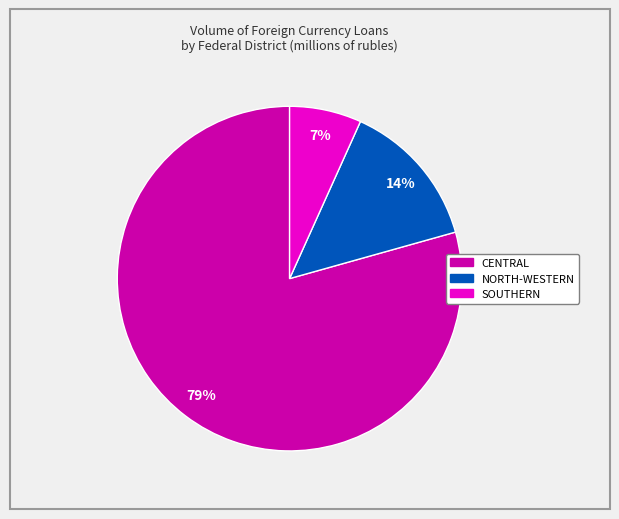

Is there a majority slice in this chart?

Yes